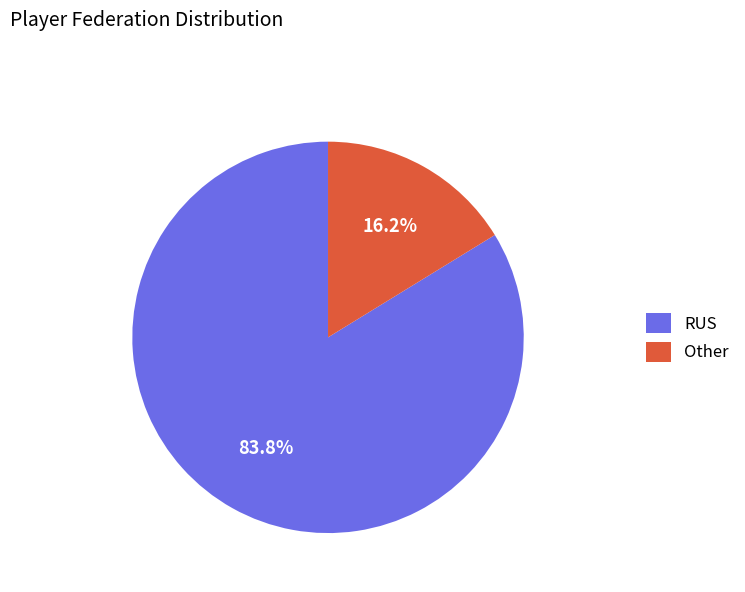

True or false: RUS accounts for 73% of the total.

False